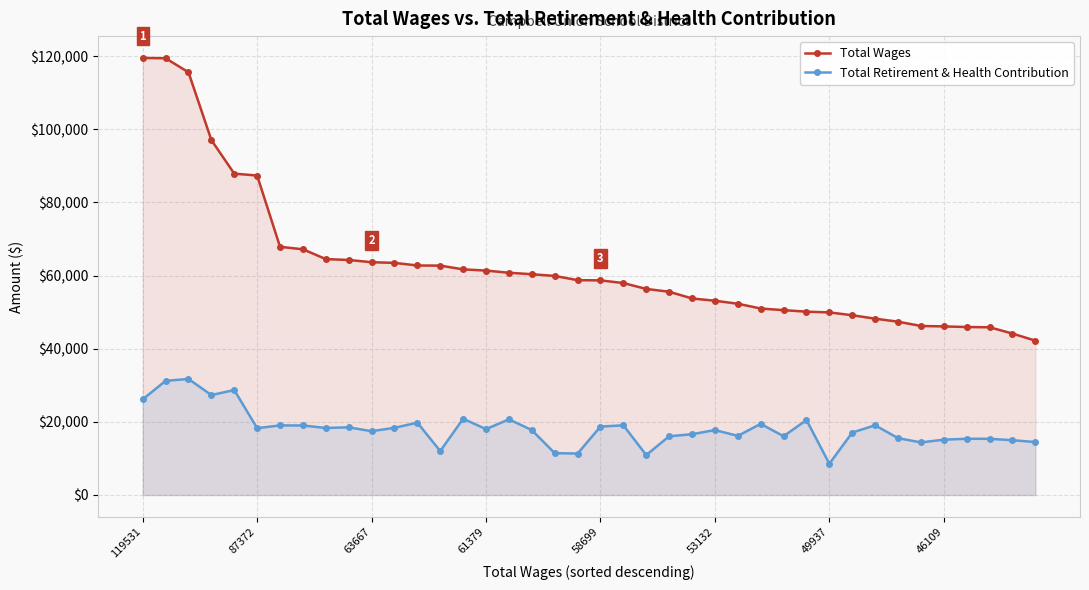

True or false: Total Retirement & Health Contribution has a value of 8539 at 49937.

True